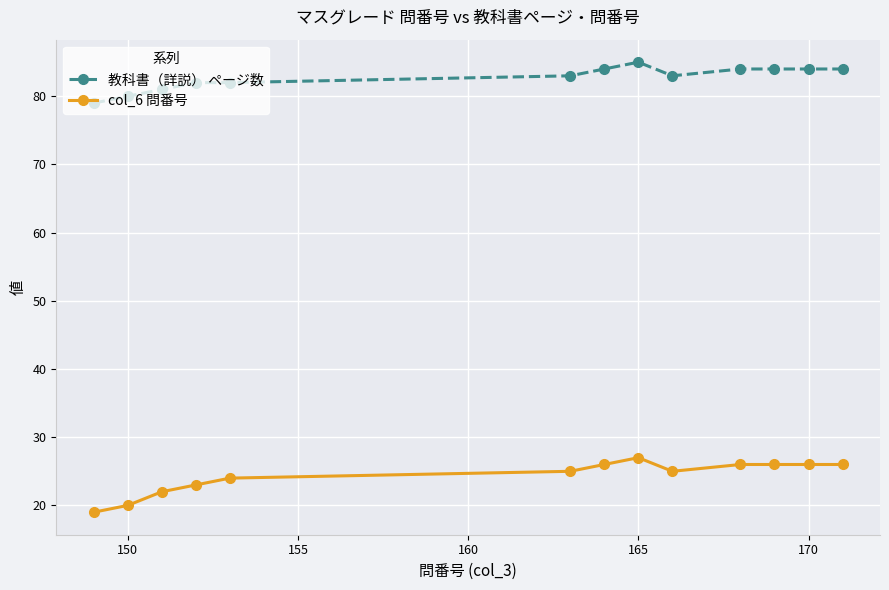

List the series in order of their peak value, lowest first.

col_6 問番号, 教科書（詳説） ページ数